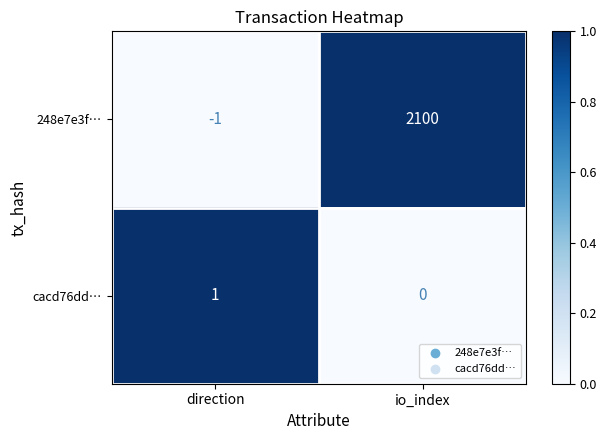

How many data points does each series have?

2